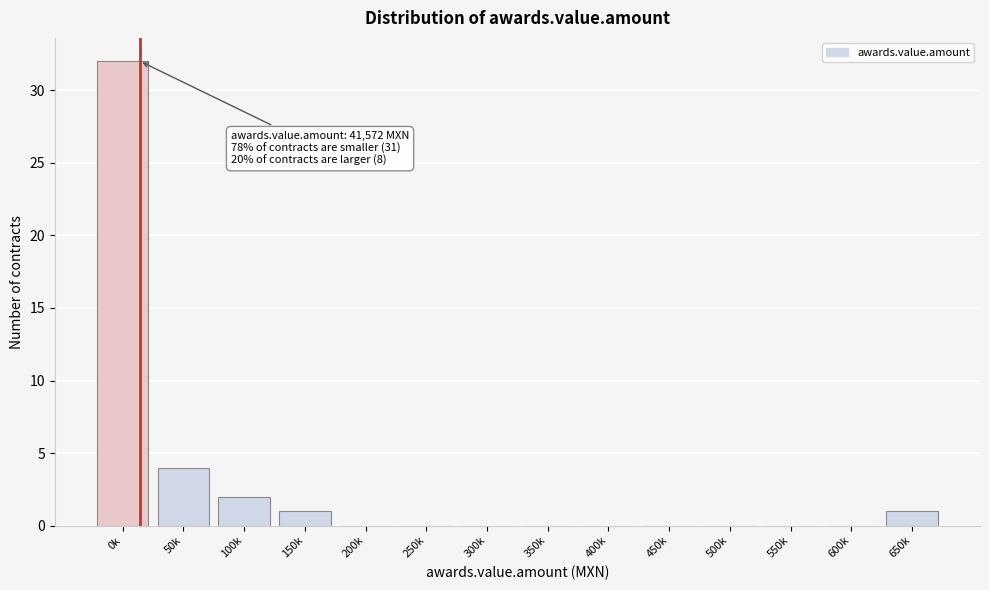

Reading left to right, extract all data points from this chart.

0k=32	50k=4	100k=2	150k=1	200k=0	250k=0	300k=0	350k=0	400k=0	450k=0	500k=0	550k=0	600k=0	650k=1